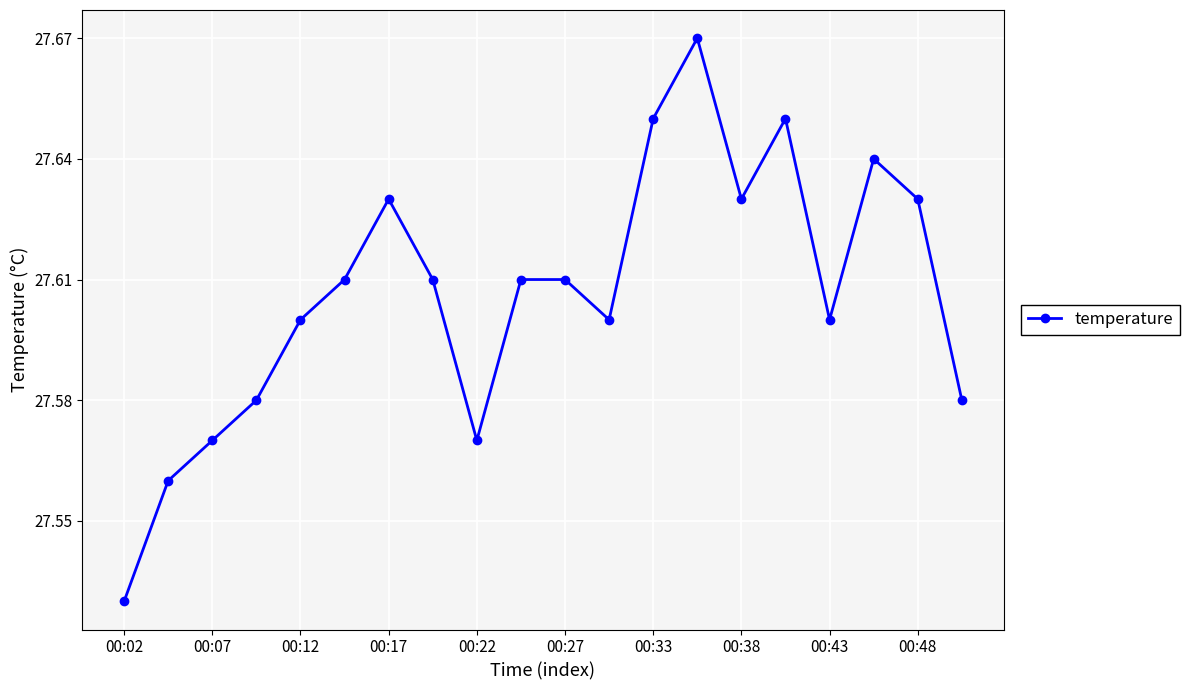

True or false: the data has more than 0 interior local peaks.

True